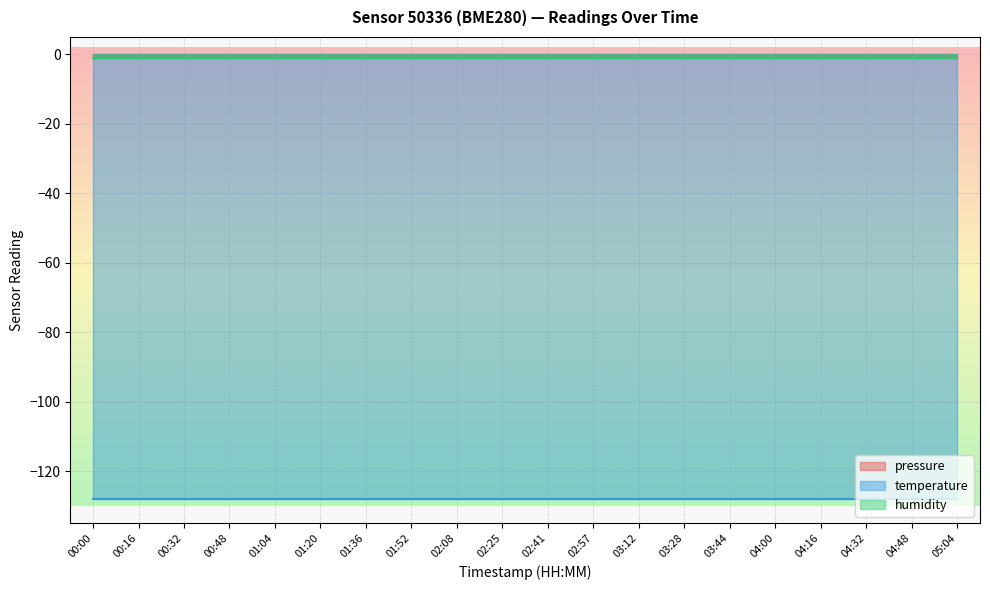

What is the total value across all series at 00:16?

-130